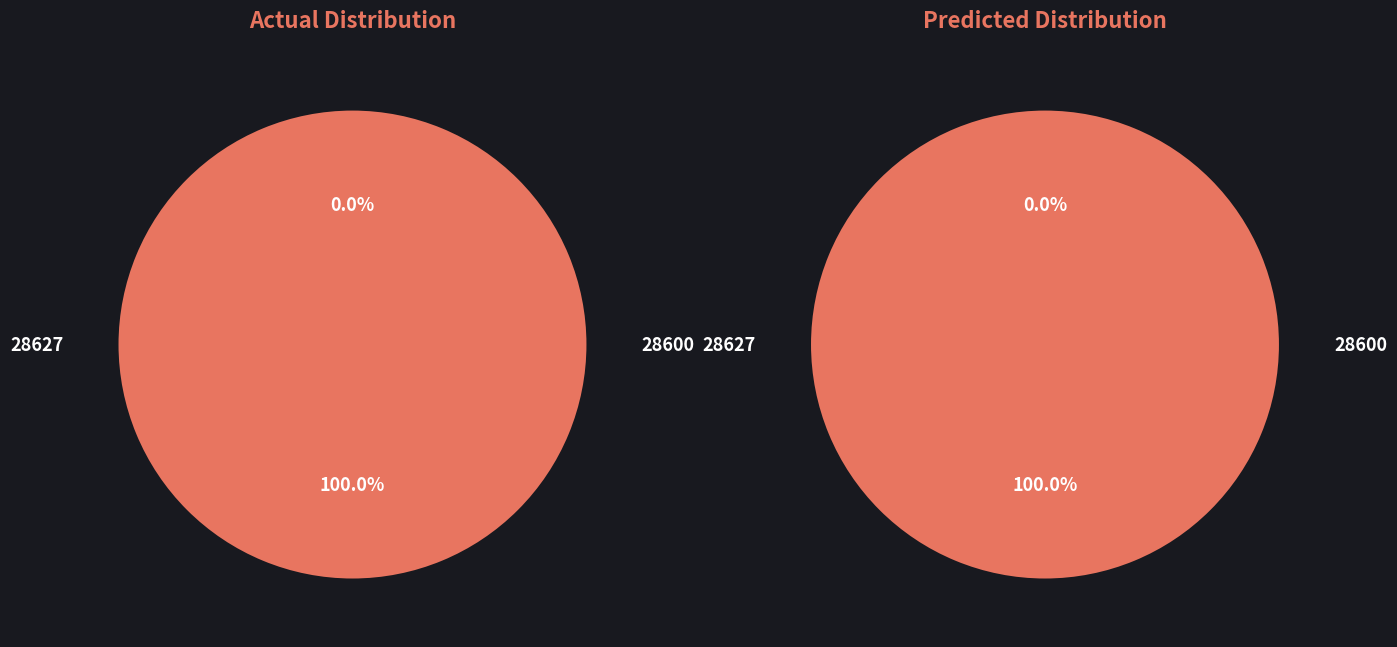

The 28627 slice represents 0% of the pie. True or false?

True